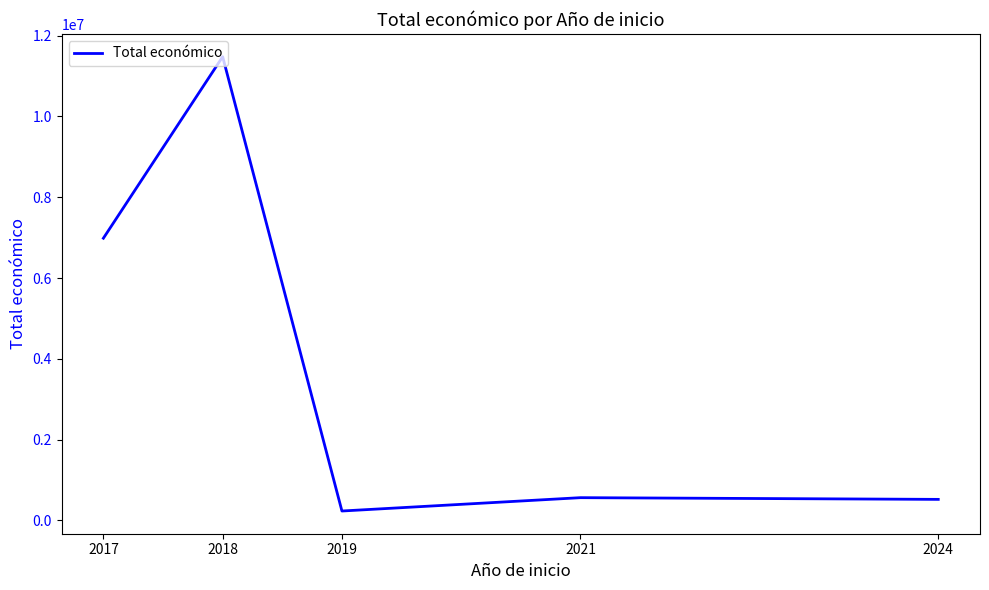

At which category does the data reach its first local valley?

2019